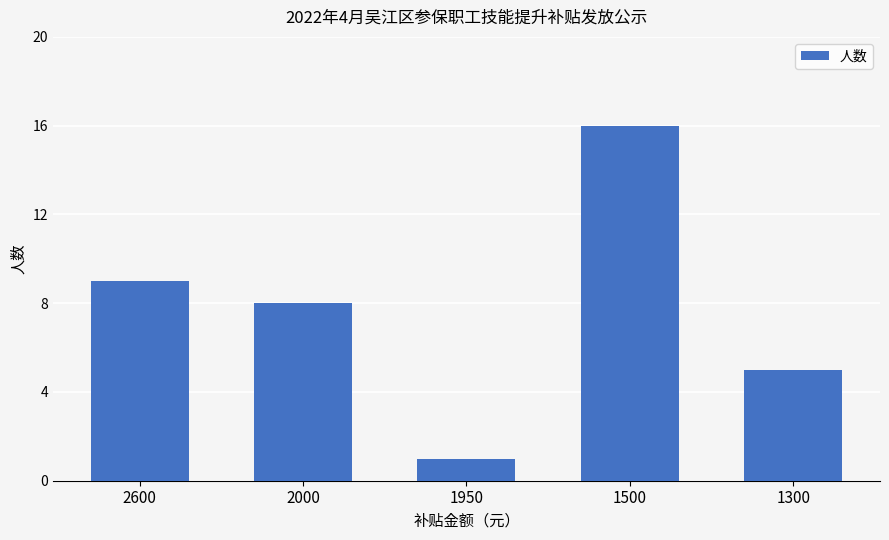

Rank the categories by value from highest to lowest.

1500, 2600, 2000, 1300, 1950